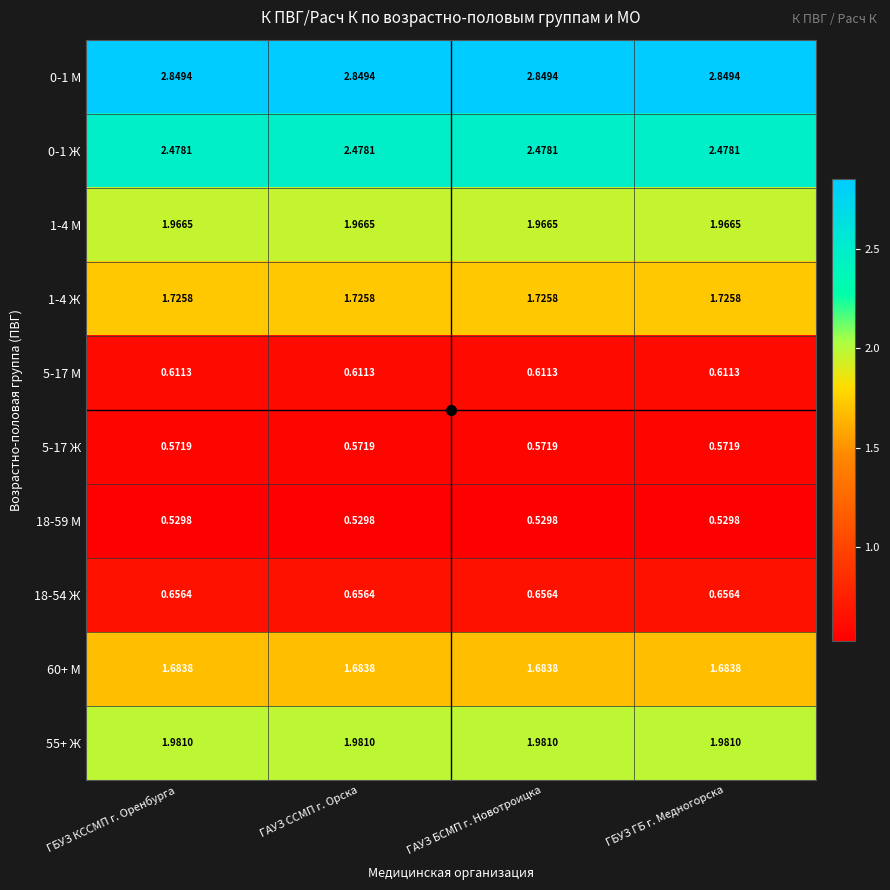

Is the value of 5-17 Ж at ГБУЗ КССМП г. Оренбурга greater than the value of 5-17 М at ГБУЗ КССМП г. Оренбурга?

No